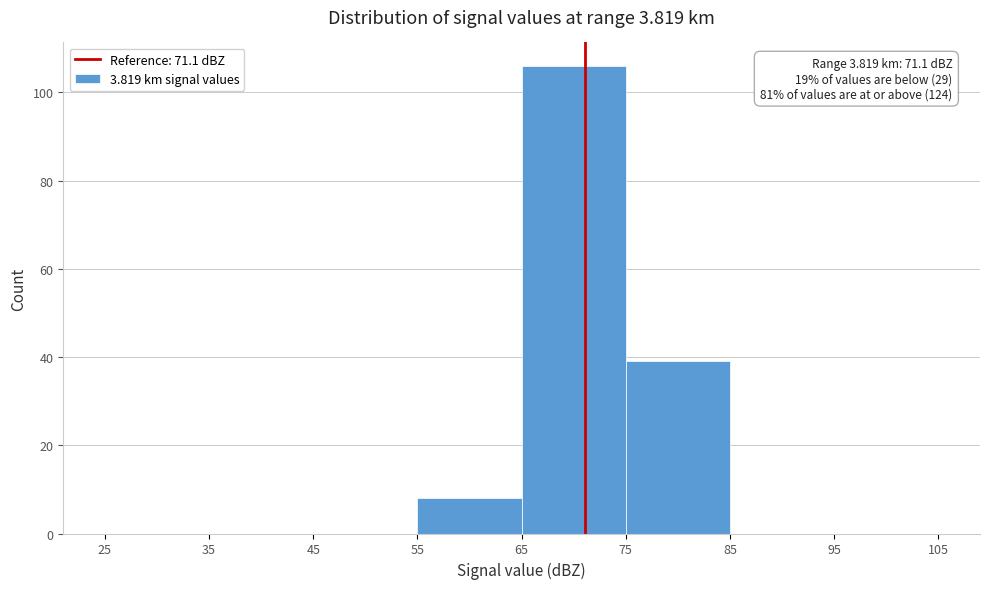

Over which range of the x-axis is the bar tallest?

65 to 75